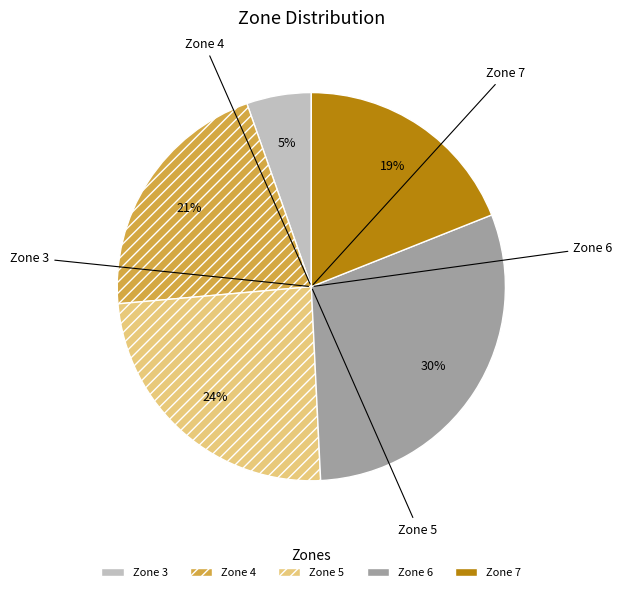

What percentage is the Zone 5 slice, to the nearest percent?

24%